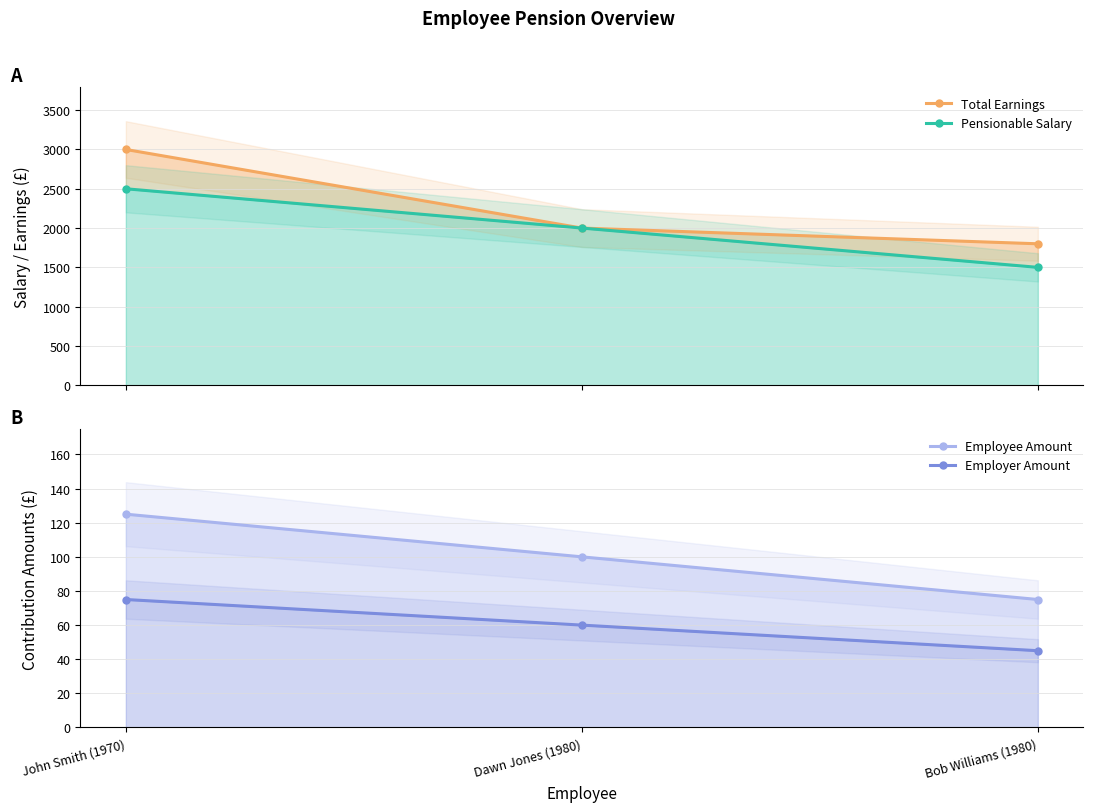

What is the label of the 1st point from the right?

Bob Williams (1980)